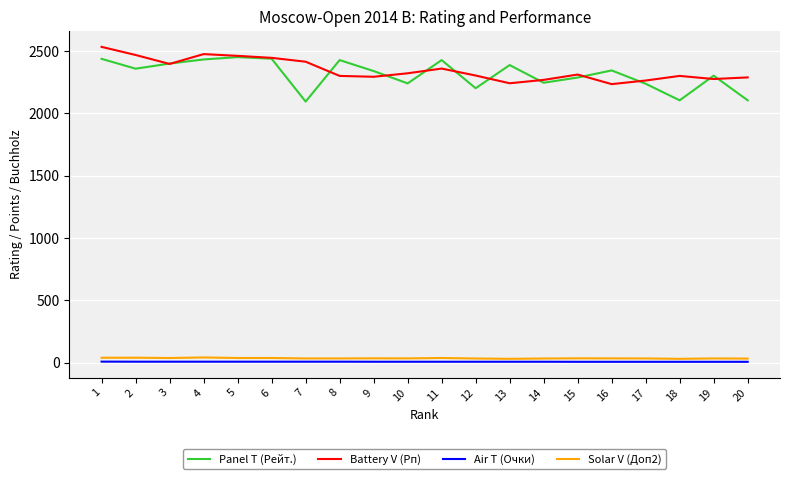

What is the greatest value displayed?

2534.0